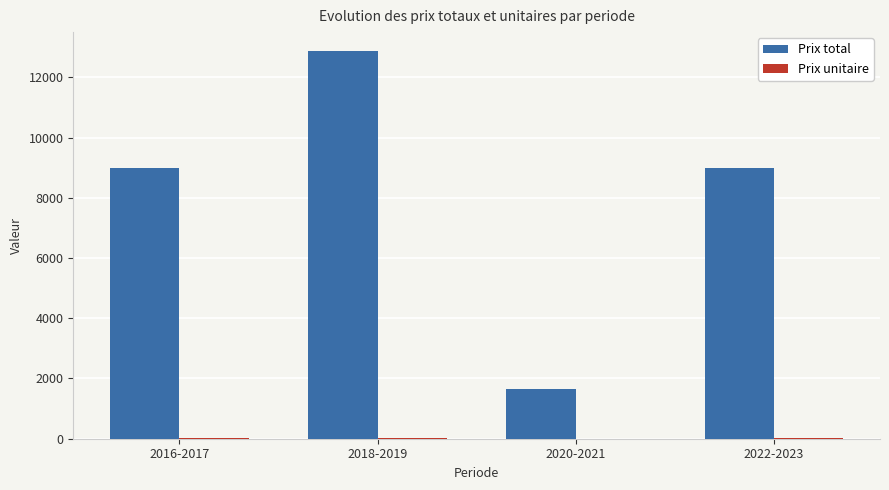

What is the sum of all Prix total values?

32491.0